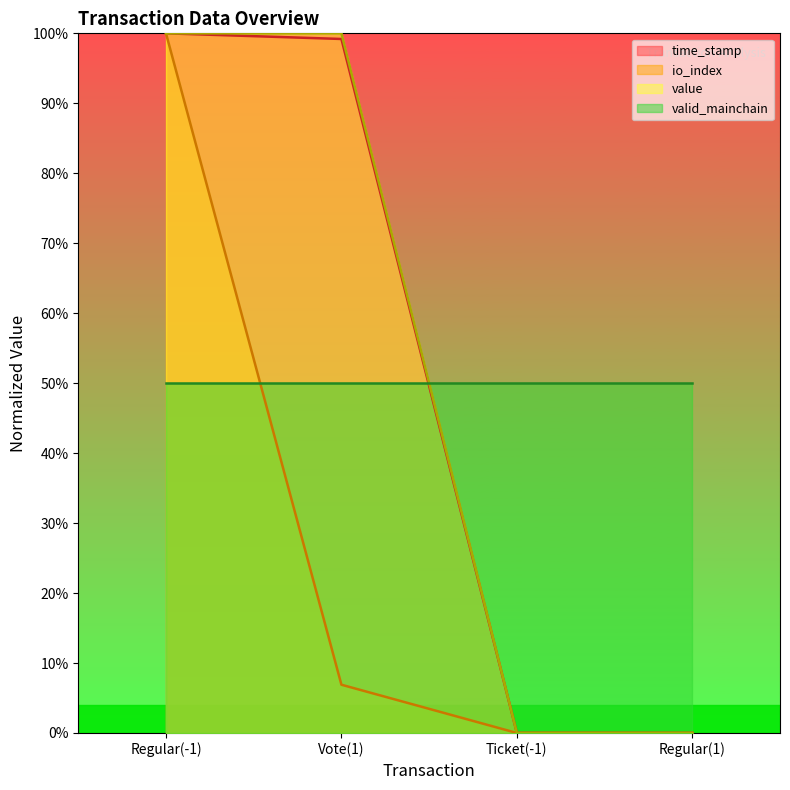

Does the chart display data point markers on the line(s)?

No